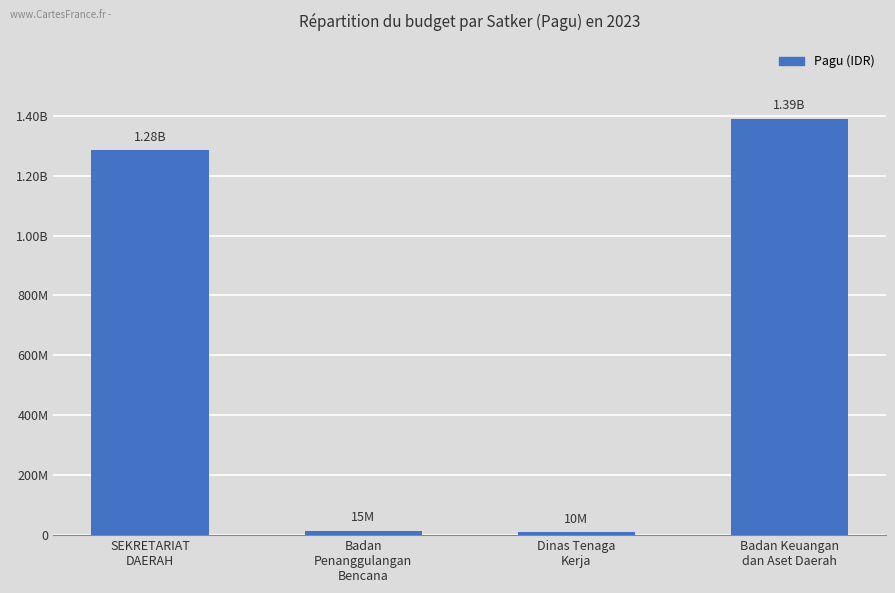

Reading left to right, list all the values displayed in this chart.

SEKRETARIAT
DAERAH=1284853000	Badan
Penanggulangan
Bencana=14700000	Dinas Tenaga
Kerja=9740826	Badan Keuangan
dan Aset Daerah=1389793431